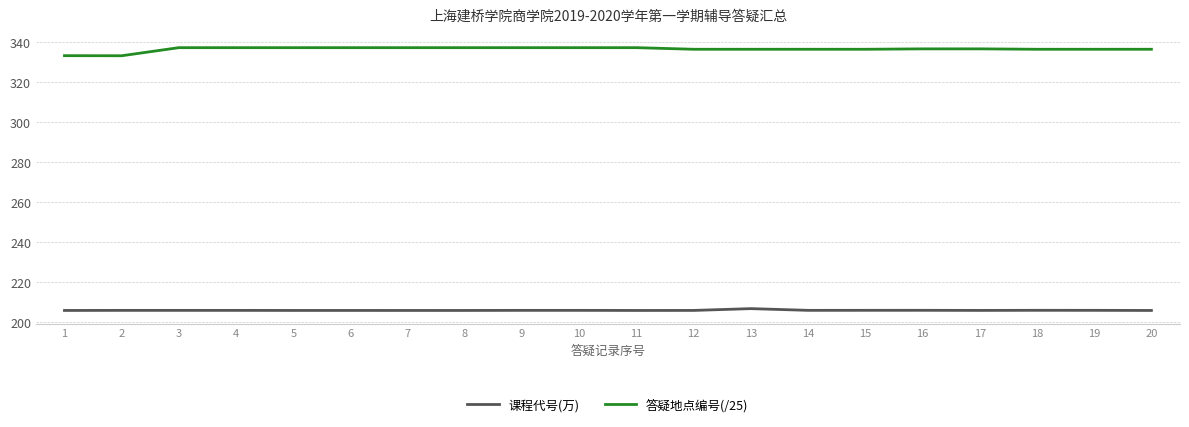

Is the value of 课程代号(万) at 4 greater than the value of 答疑地点编号(/25) at 18?

No